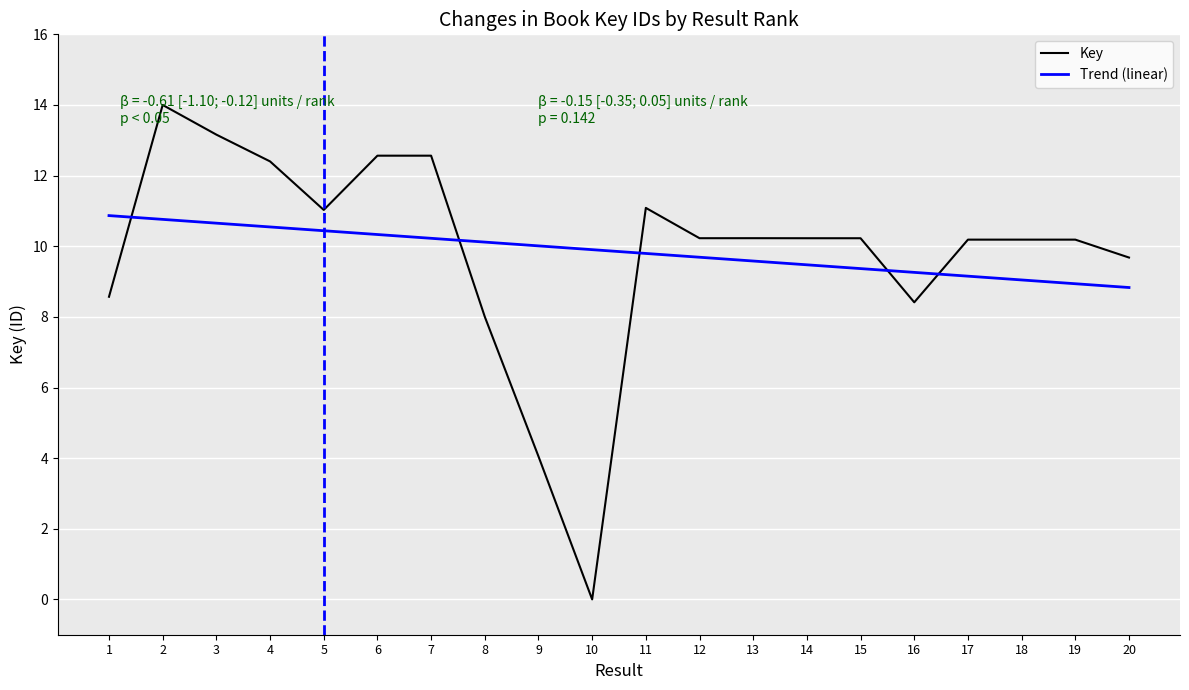

What is the value of the 14th point from the left?

10.2